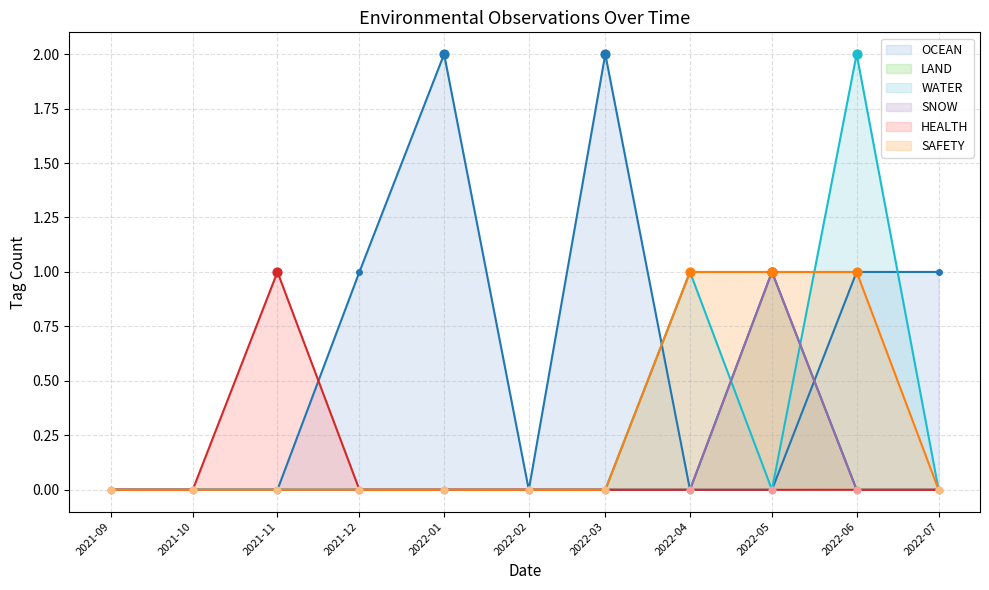

Which series reaches the minimum Y coordinate?

OCEAN